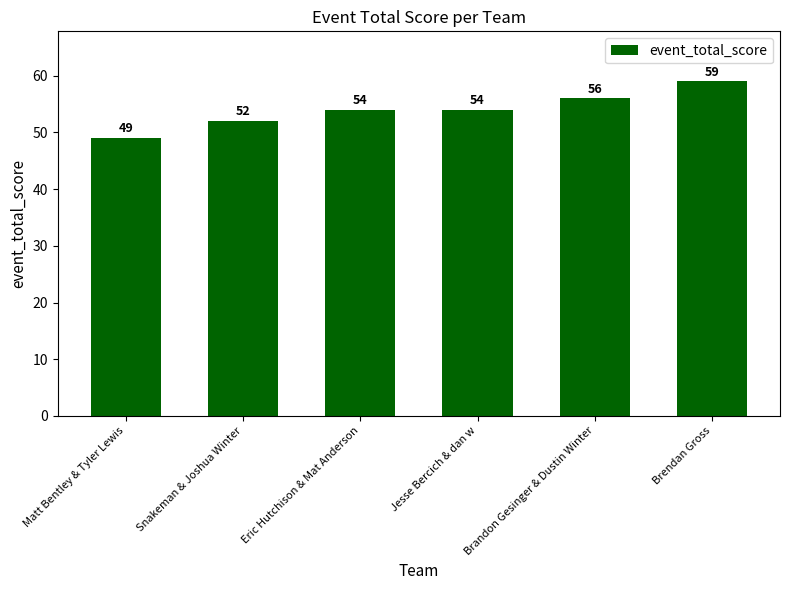

What is the change in value from Matt Bentley & Tyler Lewis to Brandon Gesinger & Dustin Winter?

+7